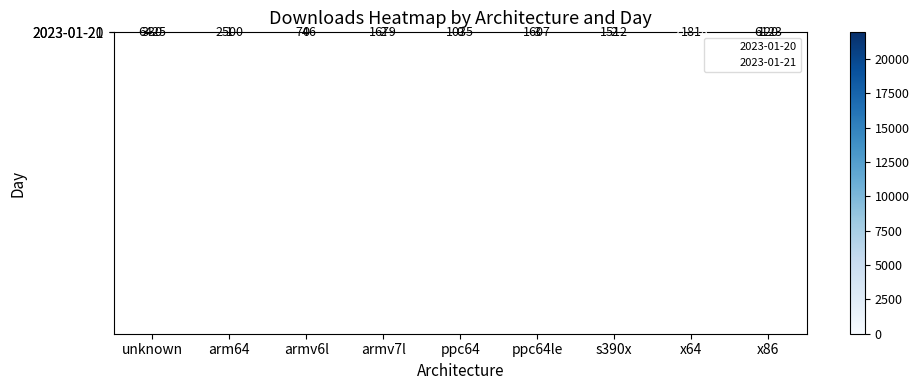

How many distinct data groups are displayed?

2